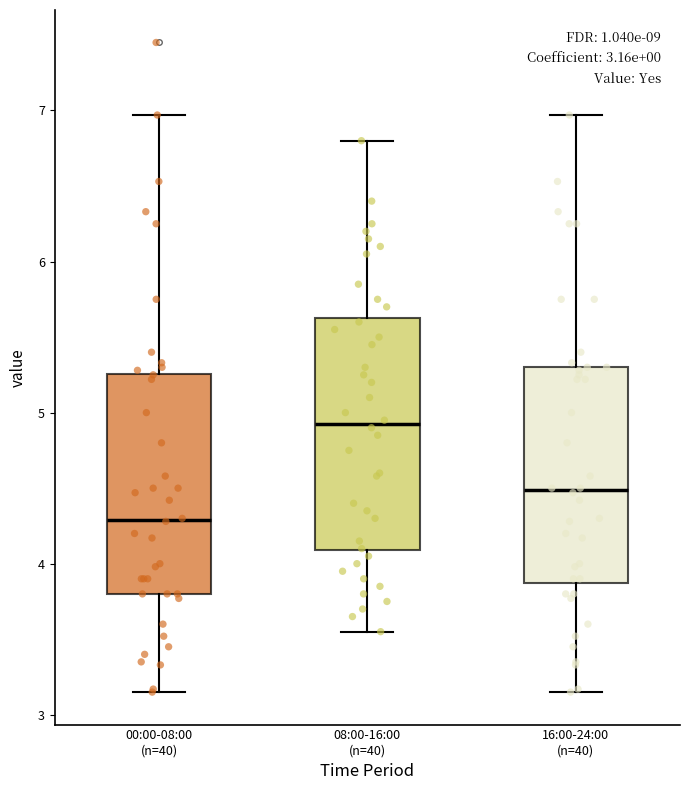

Which box's median line is the highest?

08:00-16:00 (n=40)